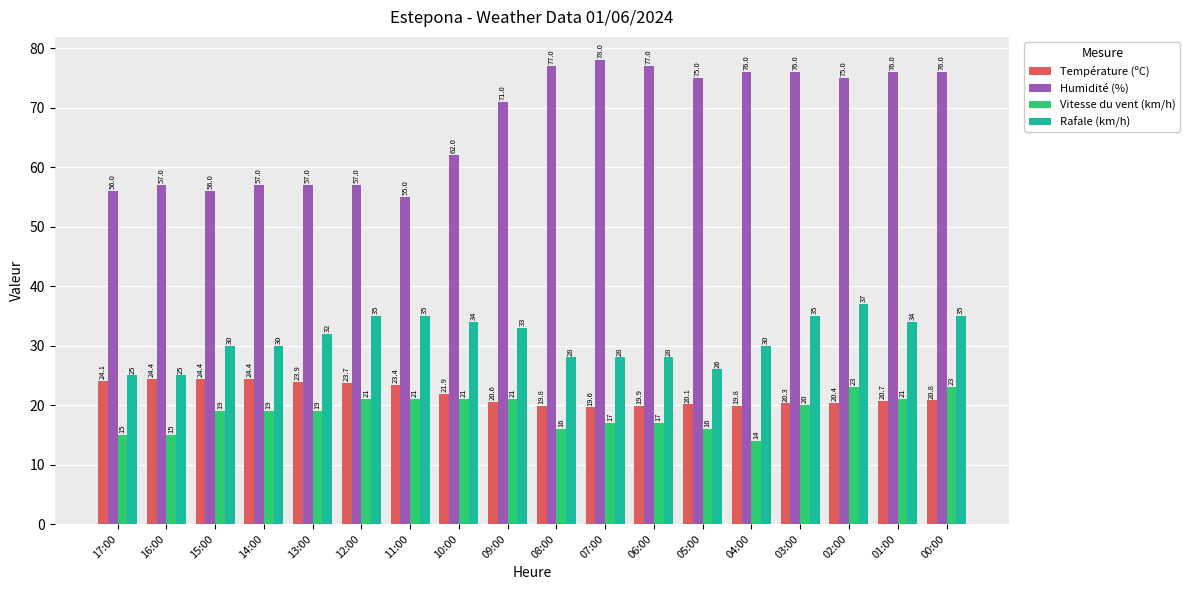

What is the label of the 9th bar from the right?

08:00